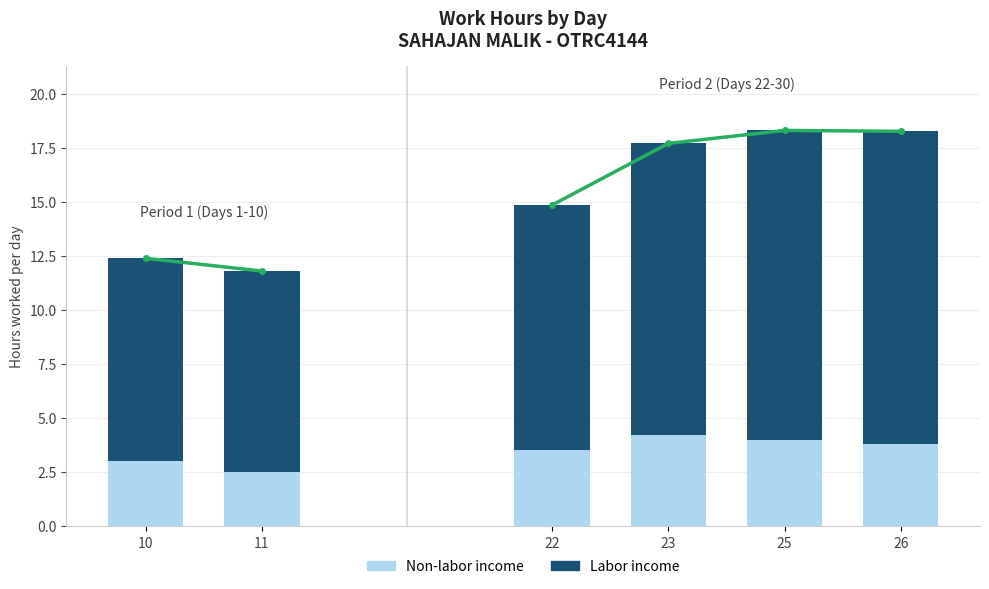

What is the total value across all series at 11?

11.8